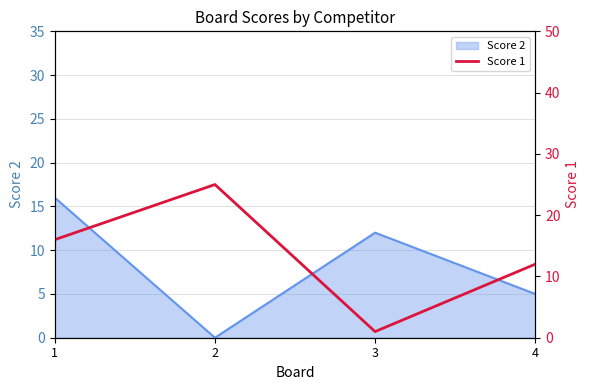

Where is Score 2 nearest to the value 8?

4